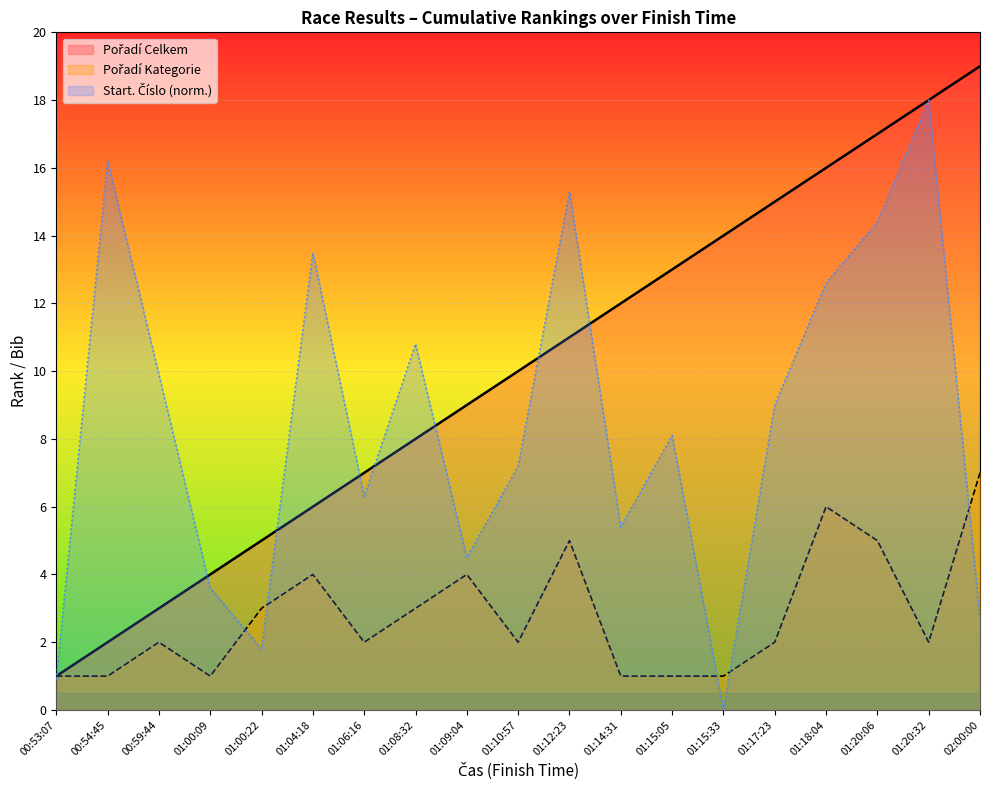

What position from the right is 01:10:57?

10